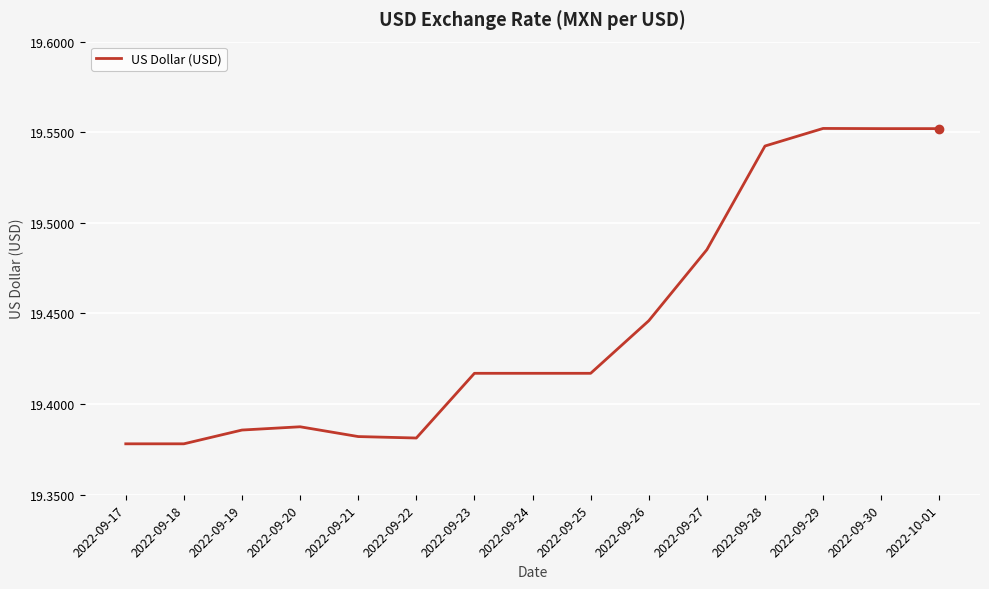

What is the change in value from 2022-09-25 to 2022-09-29?

+0.1